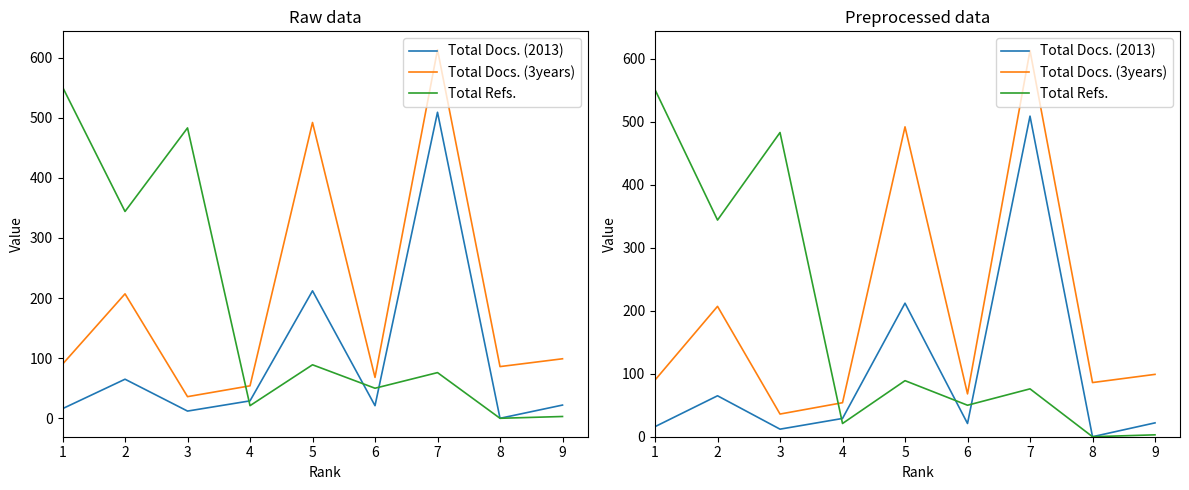

Reading left to right, extract all data points from this chart.

Total Docs. (2013): 1=16	2=65	3=12	4=29	5=212	6=21	7=509	8=0	9=22
Total Docs. (3years): 1=90	2=207	3=36	4=54	5=492	6=68	7=613	8=86	9=99
Total Refs.: 1=551	2=344	3=483	4=21	5=89	6=50	7=76	8=0	9=3